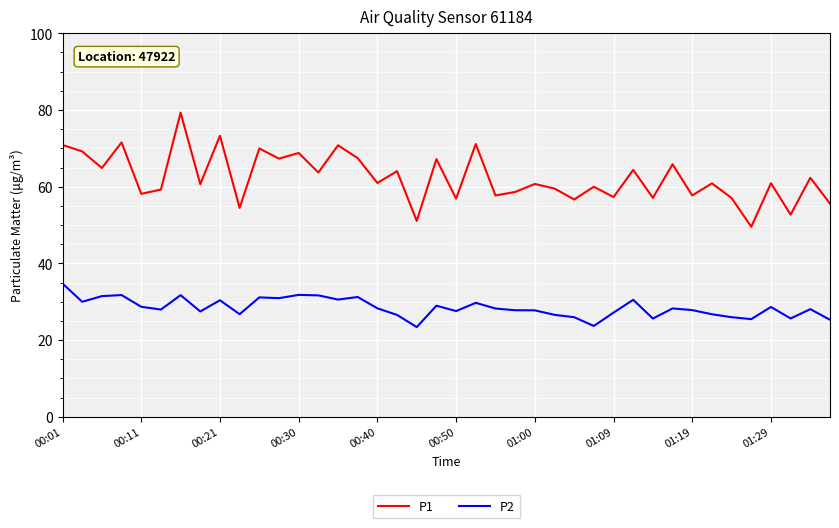

True or false: P2 and P1 intersect in this chart.

False